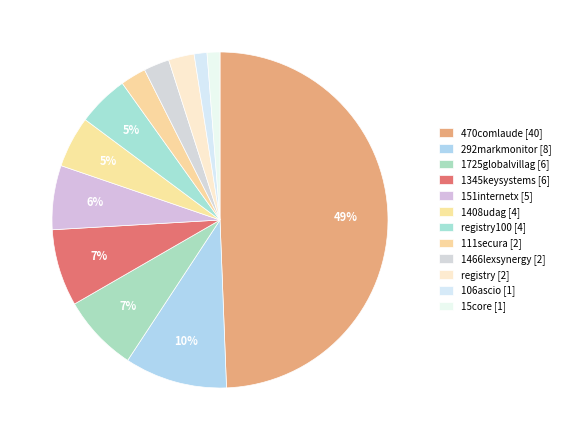

How many slices are in this pie chart?

12